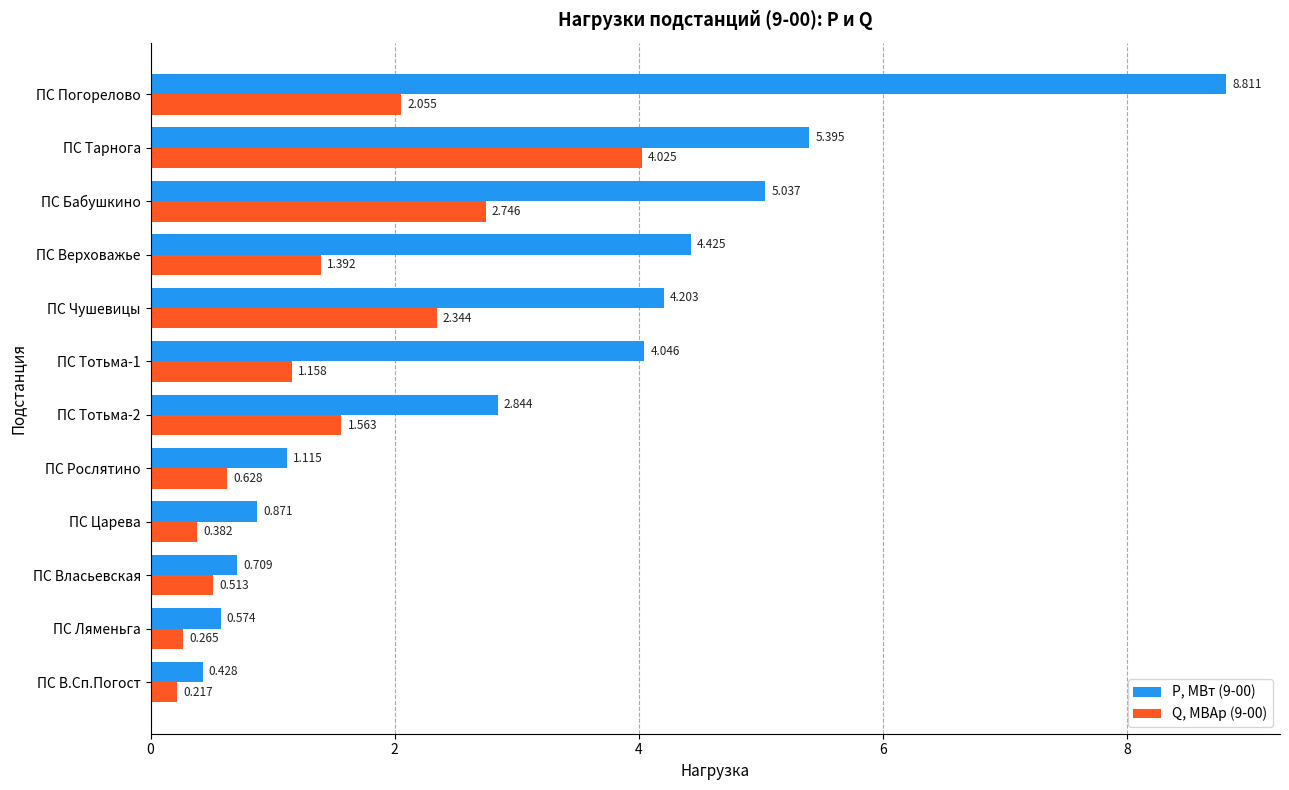

At which label does Р, МВт (9-00) reach its peak?

ПС Погорелово